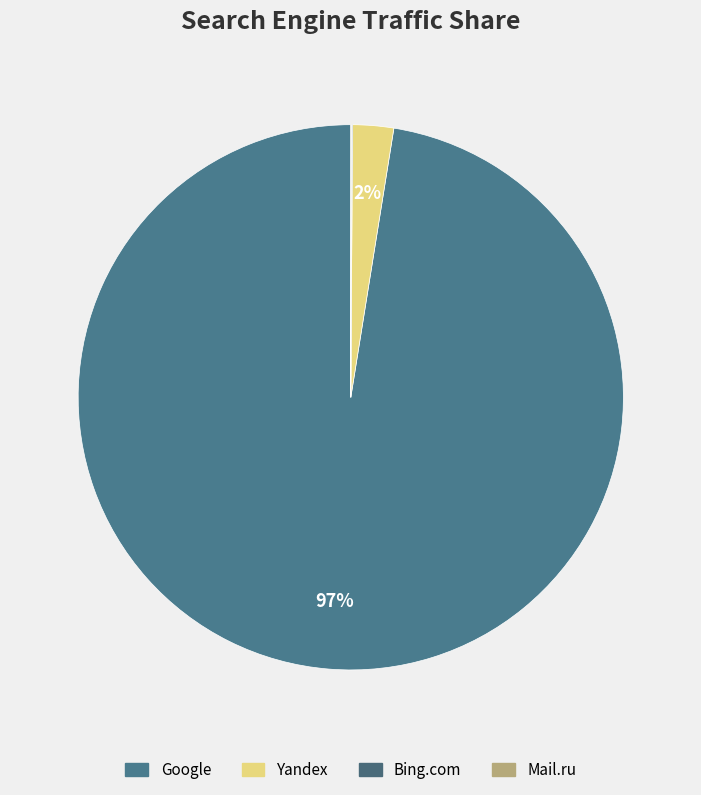

Which slice is the largest?

Google